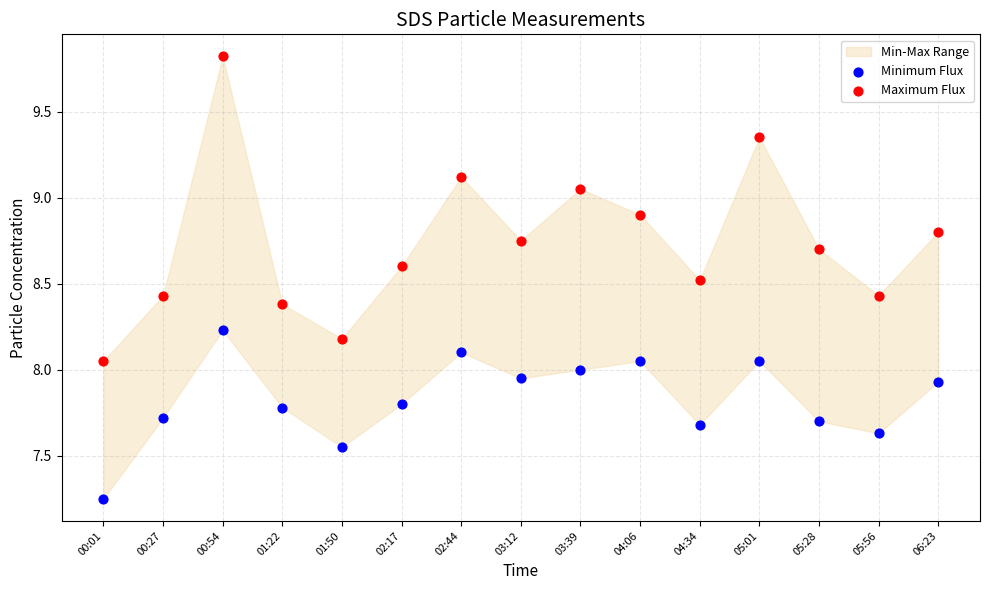

Which series contains the lowest Y value?

Minimum Flux